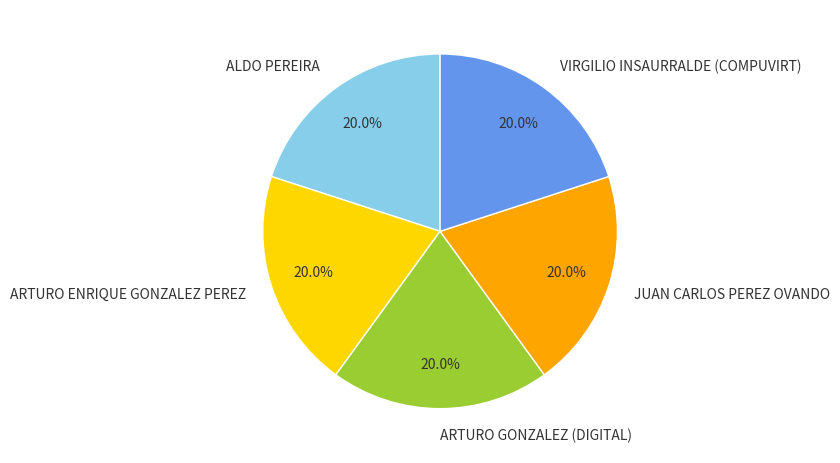

How many segments does this pie chart have?

5